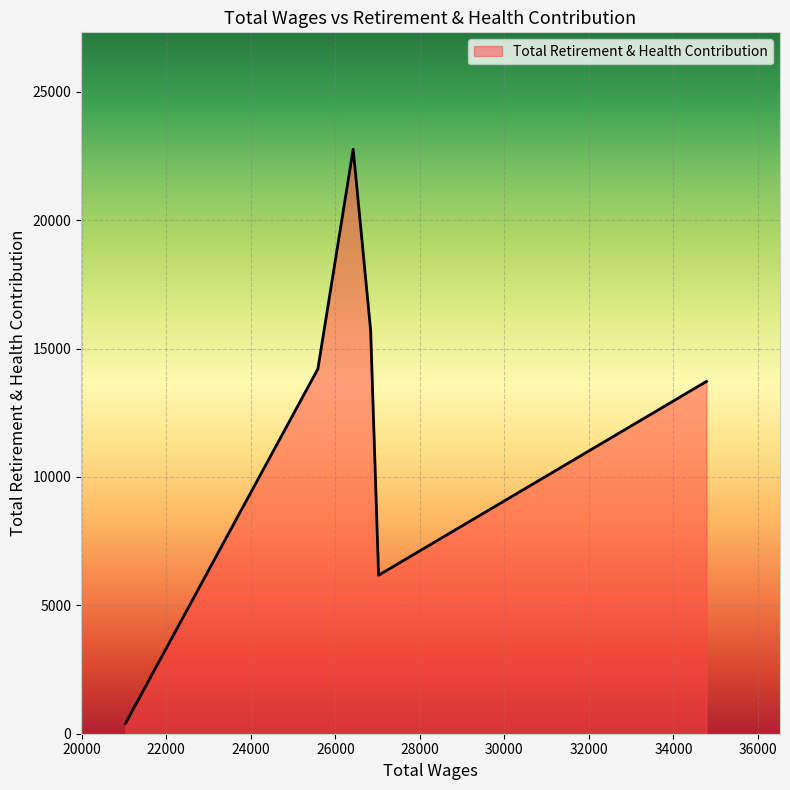

What is the difference between the maximum and minimum values?

22361